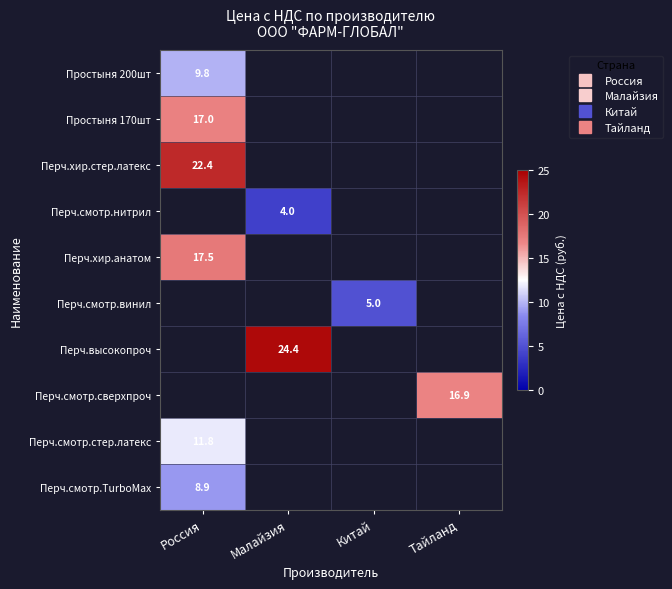

The Простыня 170шт series shows 3.8 at Россия. True or false?

False